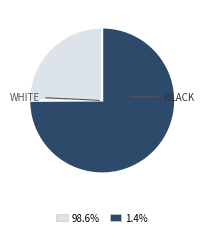

Does any single category account for the majority?

Yes